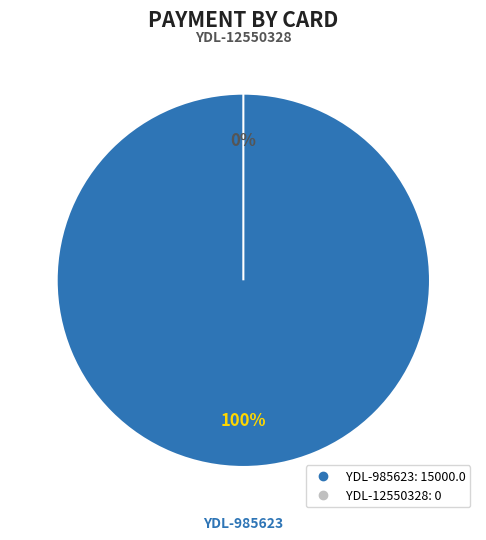

Is it true that YDL-985623 is 100% of the pie?

True